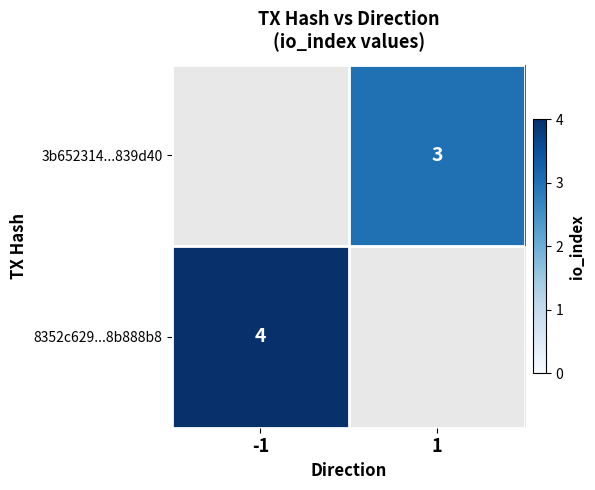

The 3b652314...839d40 series shows 1 at 1. True or false?

False